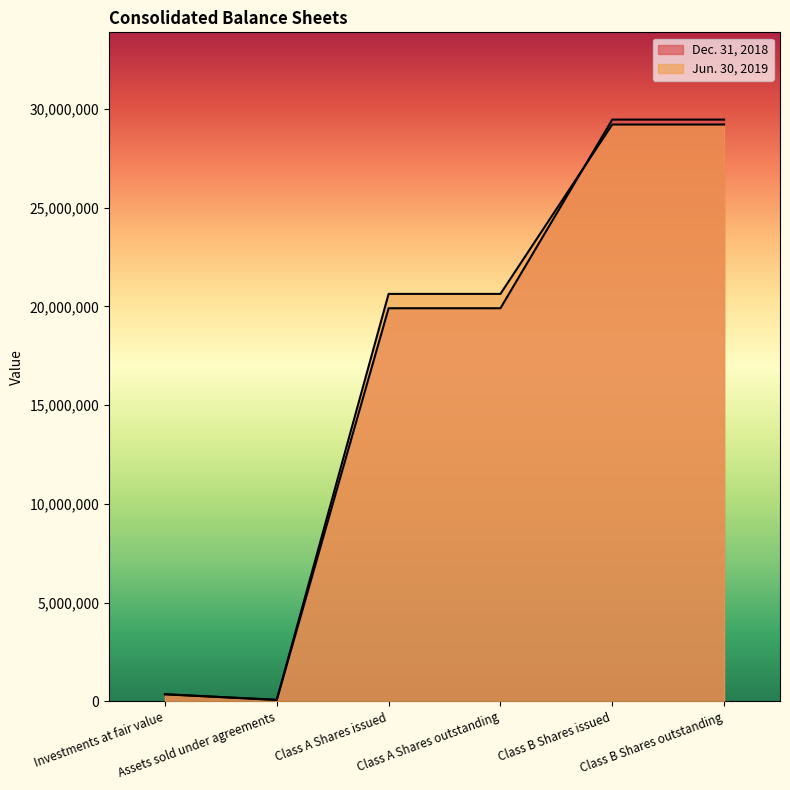

Which has a higher value, Assets sold under agreements or Class A Shares outstanding?

Class A Shares outstanding